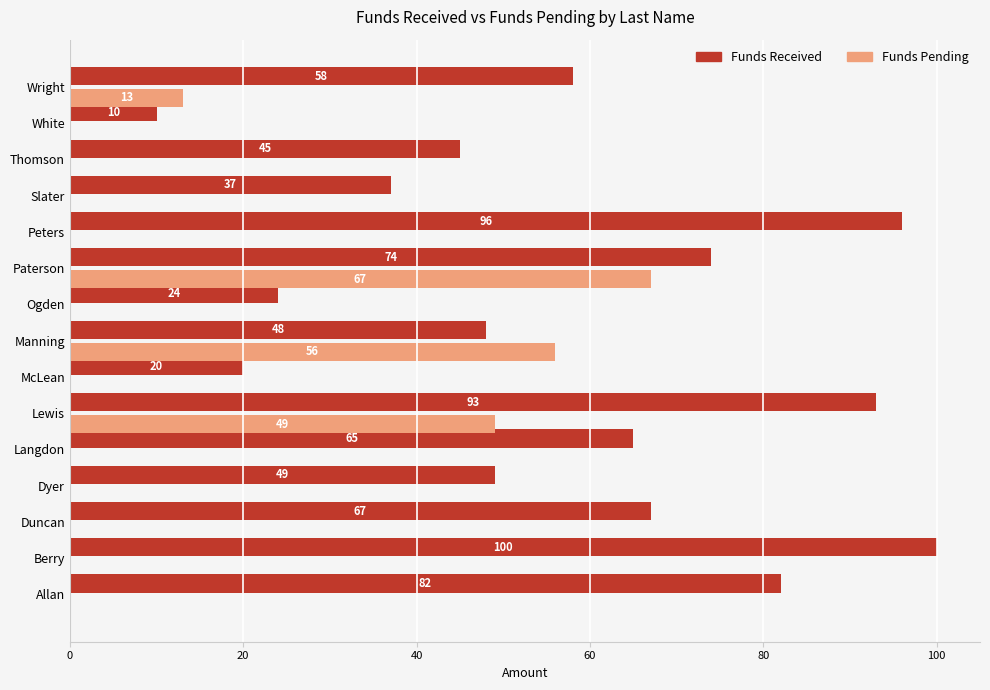

Is it true that Funds Pending equals 0 at Thomson?

True